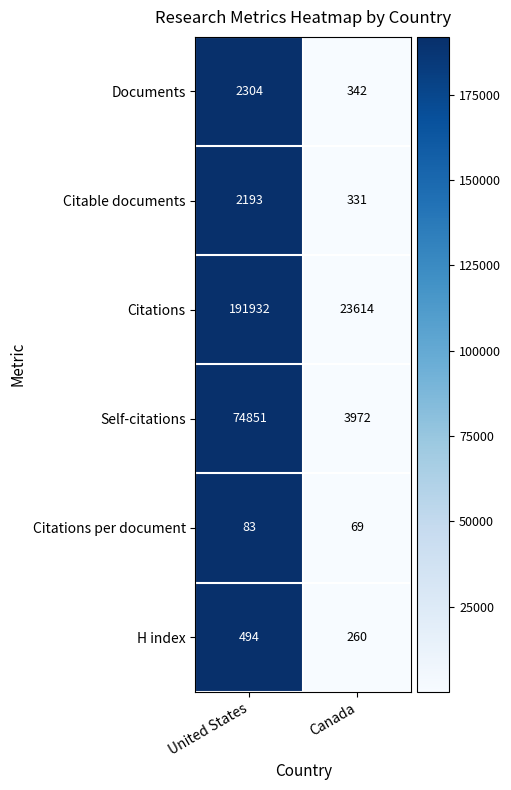

Which series has the largest total across all categories?

Citations